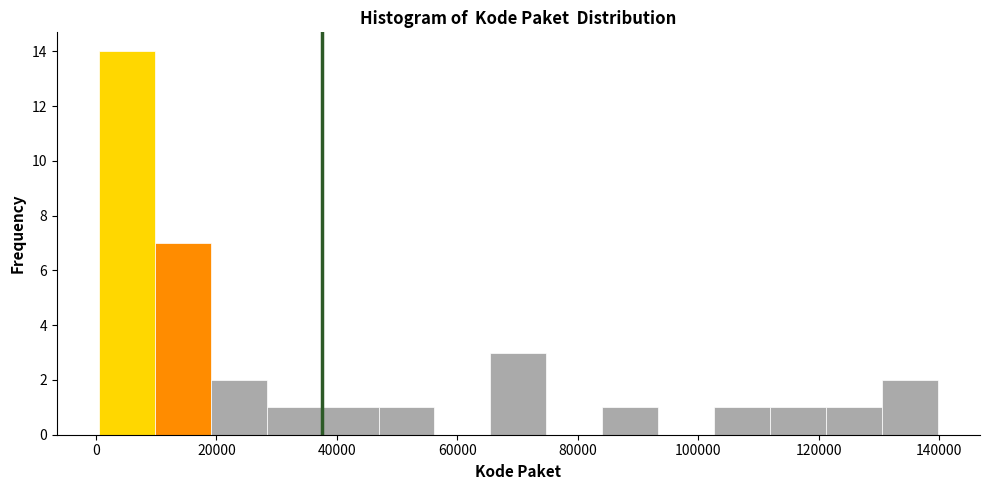

Reading left to right, transcribe this chart: for each bar, give the range it covers on the x-axis and its height. Neither the bar edges nor the heights are printed on the chart, so give them approximately, as read against the axes.

0 to 10000: 14
10000 to 20000: 7
20000 to 28000: 2
28000 to 38000: 1
38000 to 46000: 1
46000 to 56000: 1
56000 to 66000: 0
66000 to 74000: 3
74000 to 84000: 0
84000 to 94000: 1
94000 to 102000: 0
102000 to 112000: 1
112000 to 122000: 1
122000 to 130000: 1
130000 to 140000: 2